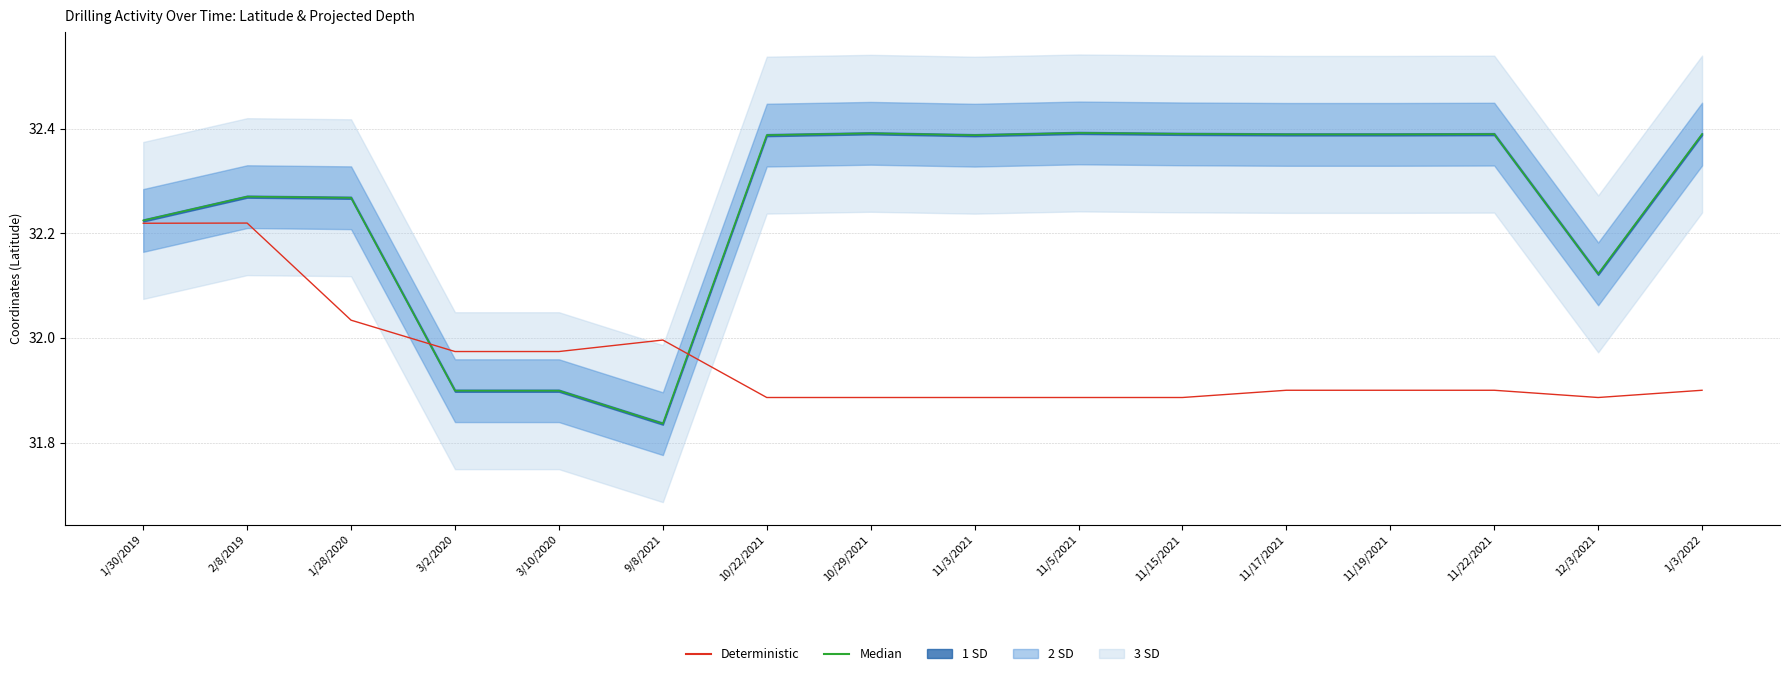

True or false: Median has more than 0 interior local peaks.

True